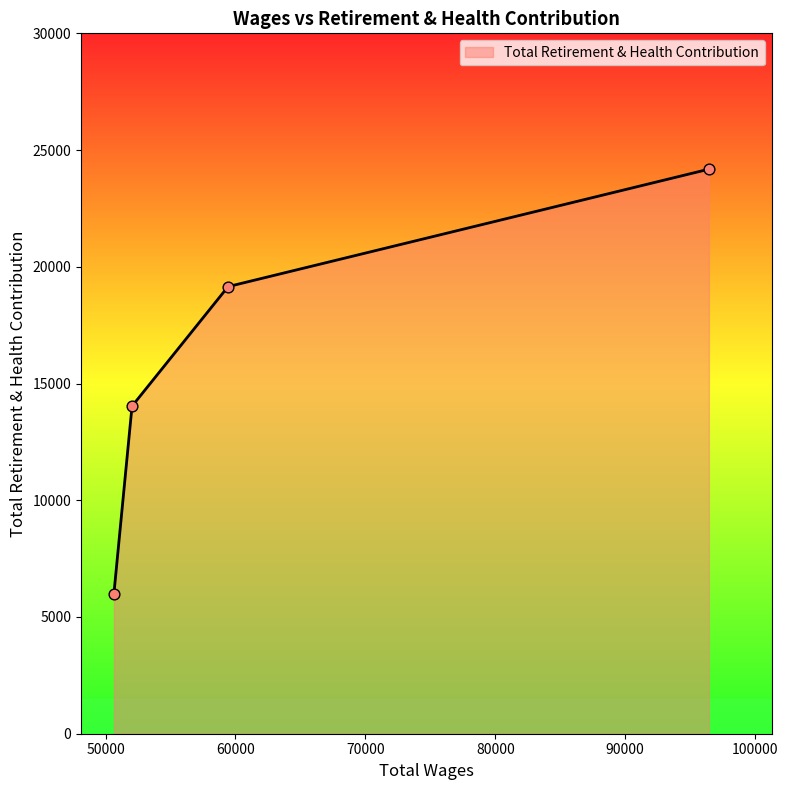

True or false: the data has more than 0 interior local peaks.

False